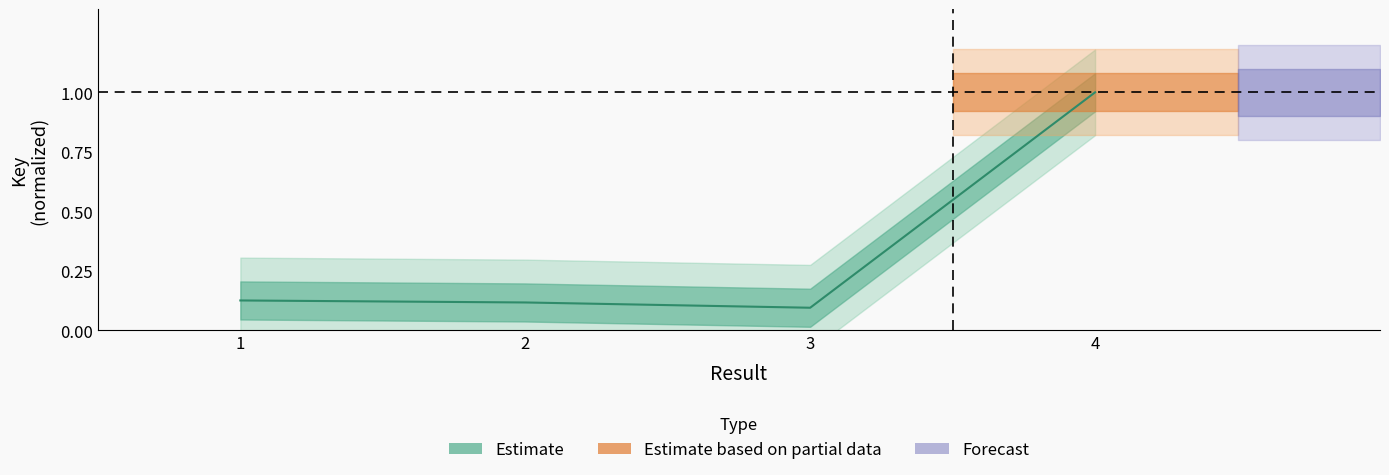

Is this an area chart (filled region under the line)?

No